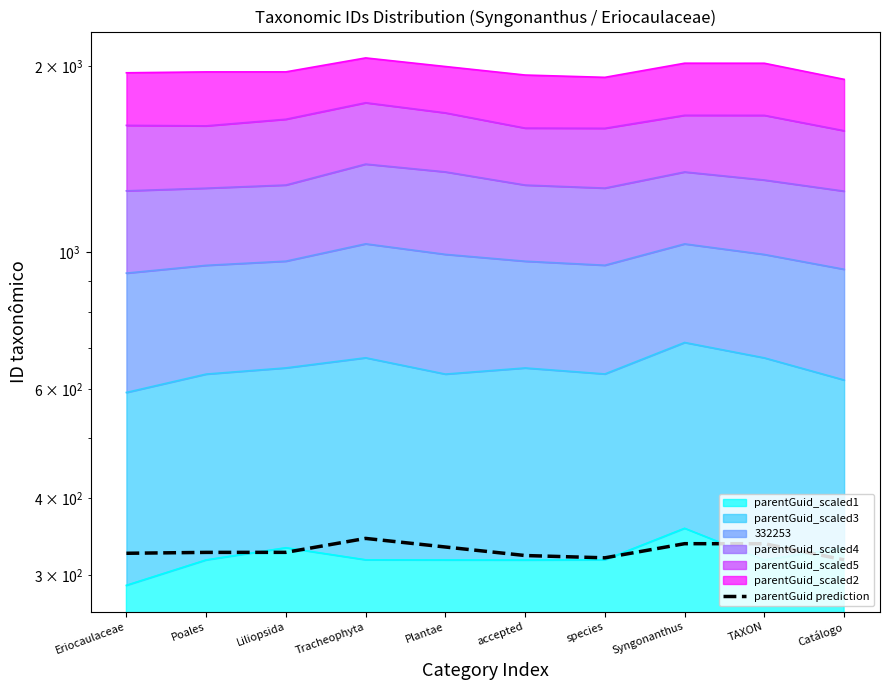

What is the label of the 6th point from the right?

Plantae